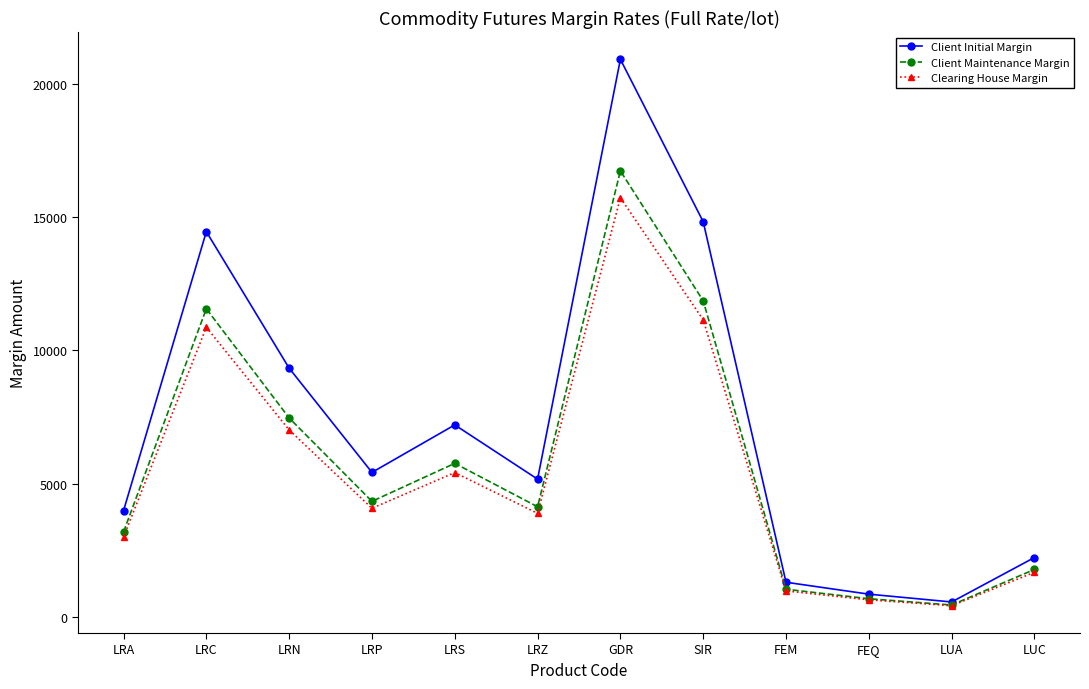

At how many categories does at least one series exceed 9470?

3